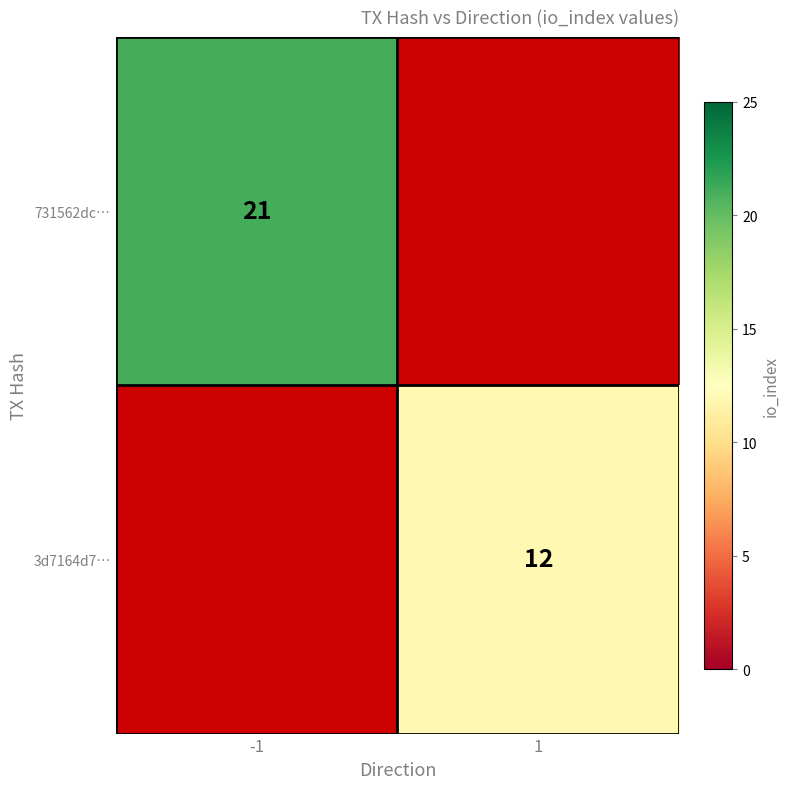

The value of 3d7164d7… at 1 is 12. True or false?

True